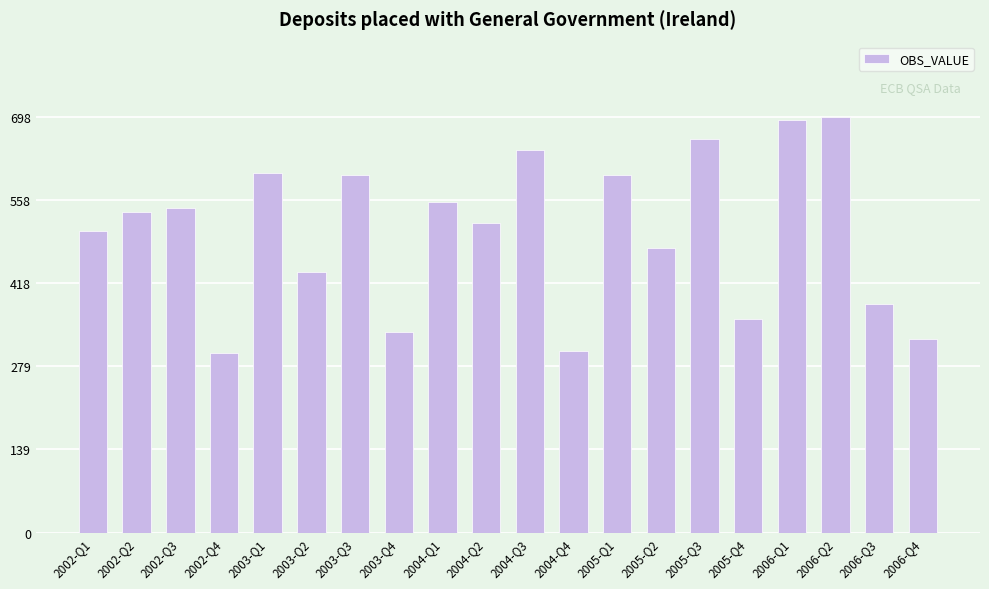

Between 2004-Q2 and 2003-Q1, which is larger?

2003-Q1